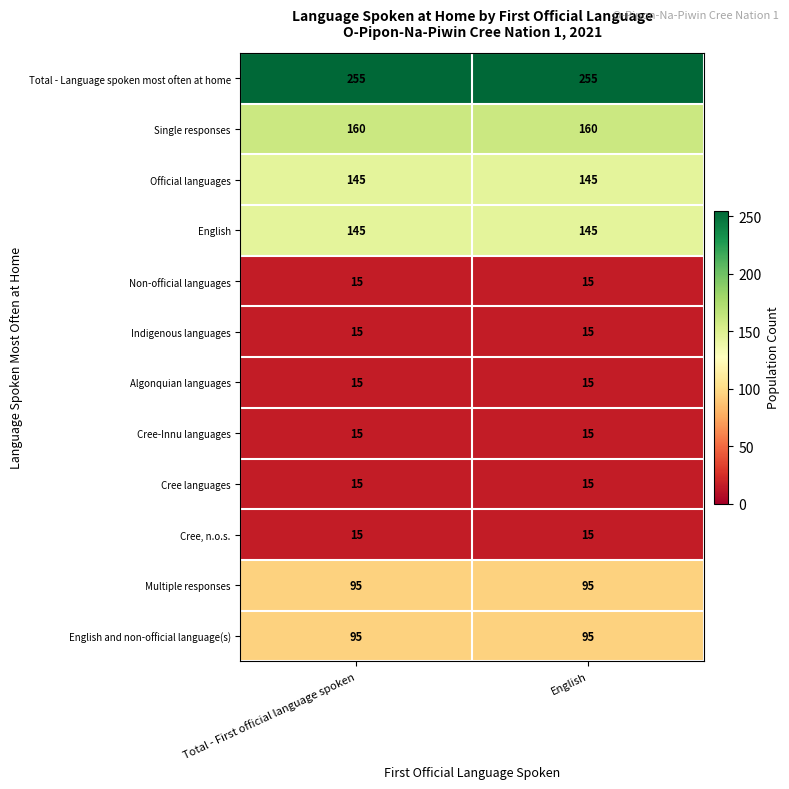

Which series has the largest total across all categories?

Total - Language spoken most often at home